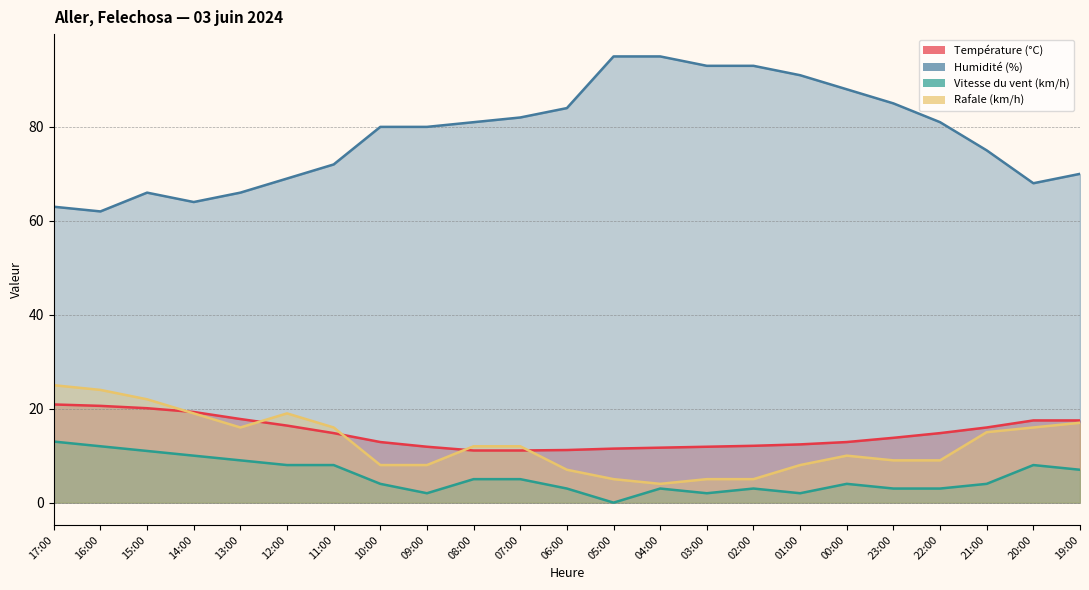

Reading left to right, transcribe all the data shown in this chart.

Température (°C): 20.9	20.6	20.1	19.3	17.8	16.4	14.8	12.9	11.9	11.1	11.1	11.2	11.5	11.7	11.9	12.1	12.4	12.9	13.8	14.8	16.0	17.5	17.5
Humidité (%): 63.0	62.0	66.0	64.0	66.0	69.0	72.0	80.0	80.0	81.0	82.0	84.0	95.0	95.0	93.0	93.0	91.0	88.0	85.0	81.0	75.0	68.0	70.0
Vitesse du vent (km/h): 13.0	12.0	11.0	10.0	9.0	8.0	8.0	4.0	2.0	5.0	5.0	3.0	0.0	3.0	2.0	3.0	2.0	4.0	3.0	3.0	4.0	8.0	7.0
Rafale (km/h): 25.0	24.0	22.0	19.0	16.0	19.0	16.0	8.0	8.0	12.0	12.0	7.0	5.0	4.0	5.0	5.0	8.0	10.0	9.0	9.0	15.0	16.0	17.0